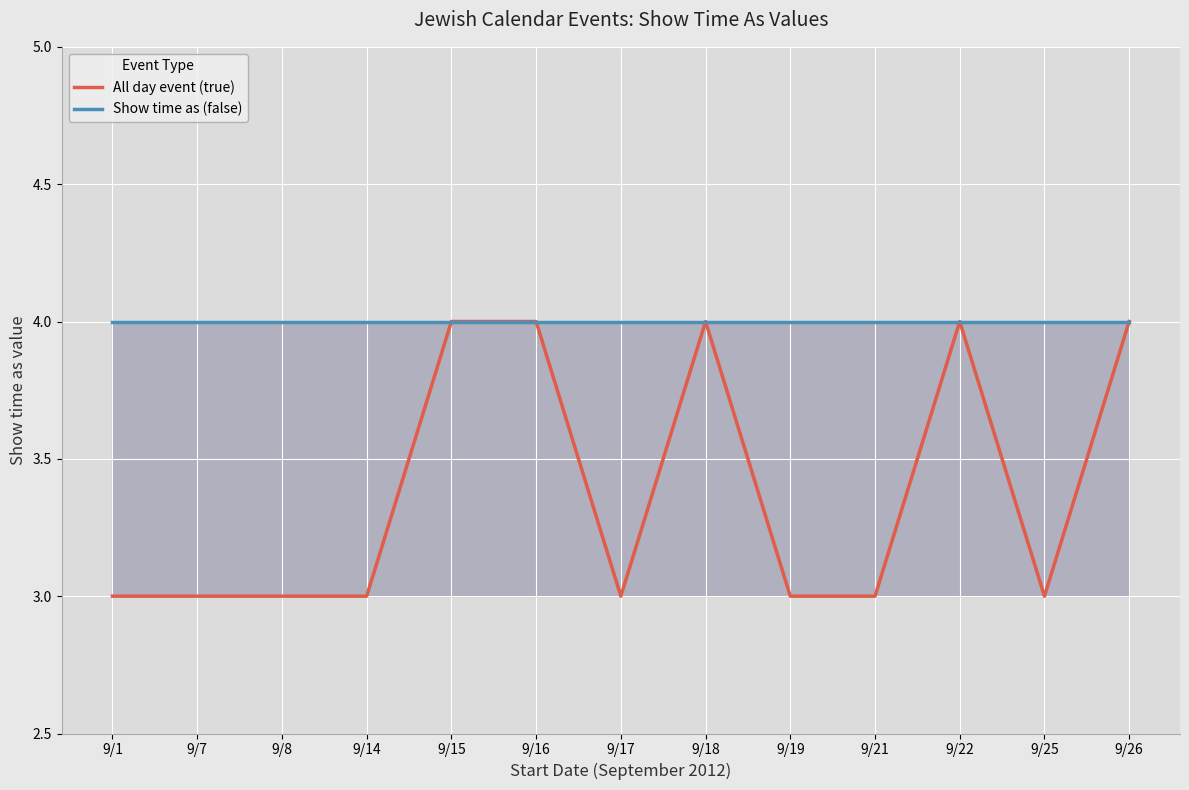

What is the lowest value of the Show time as (false) series?

4